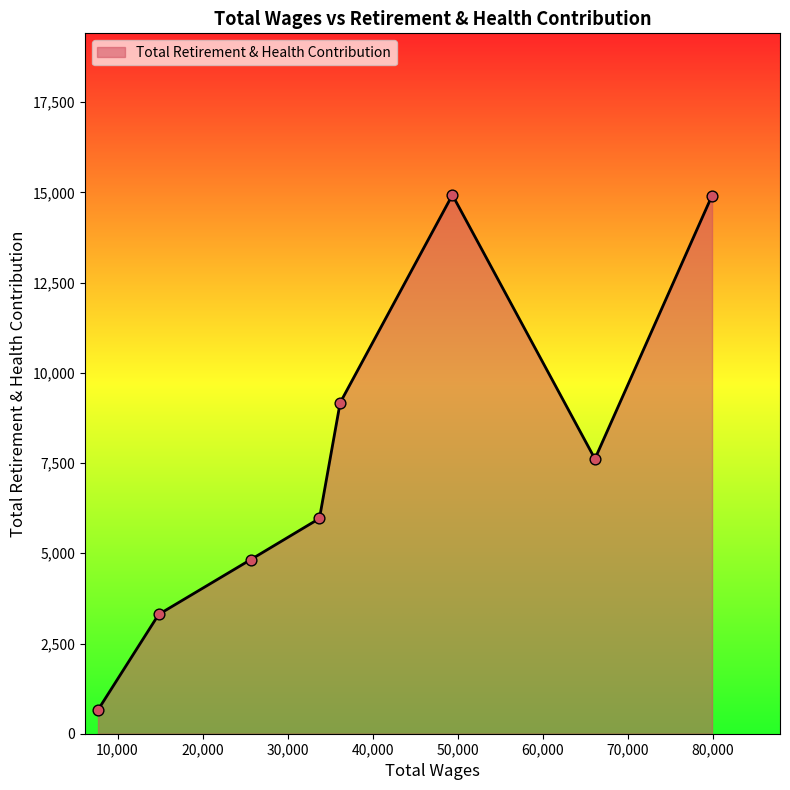

How many interior local peaks (higher than both neighbors) does the data have?

1